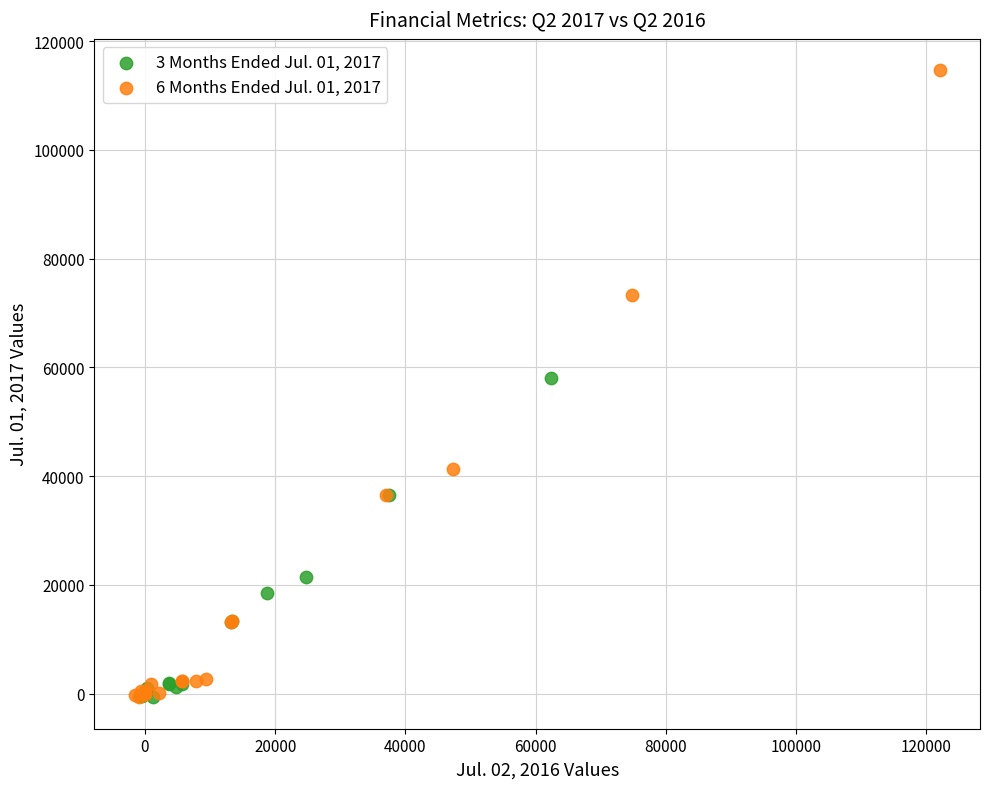

What are all the series names shown in the legend?

3 Months Ended Jul. 01, 2017, 6 Months Ended Jul. 01, 2017